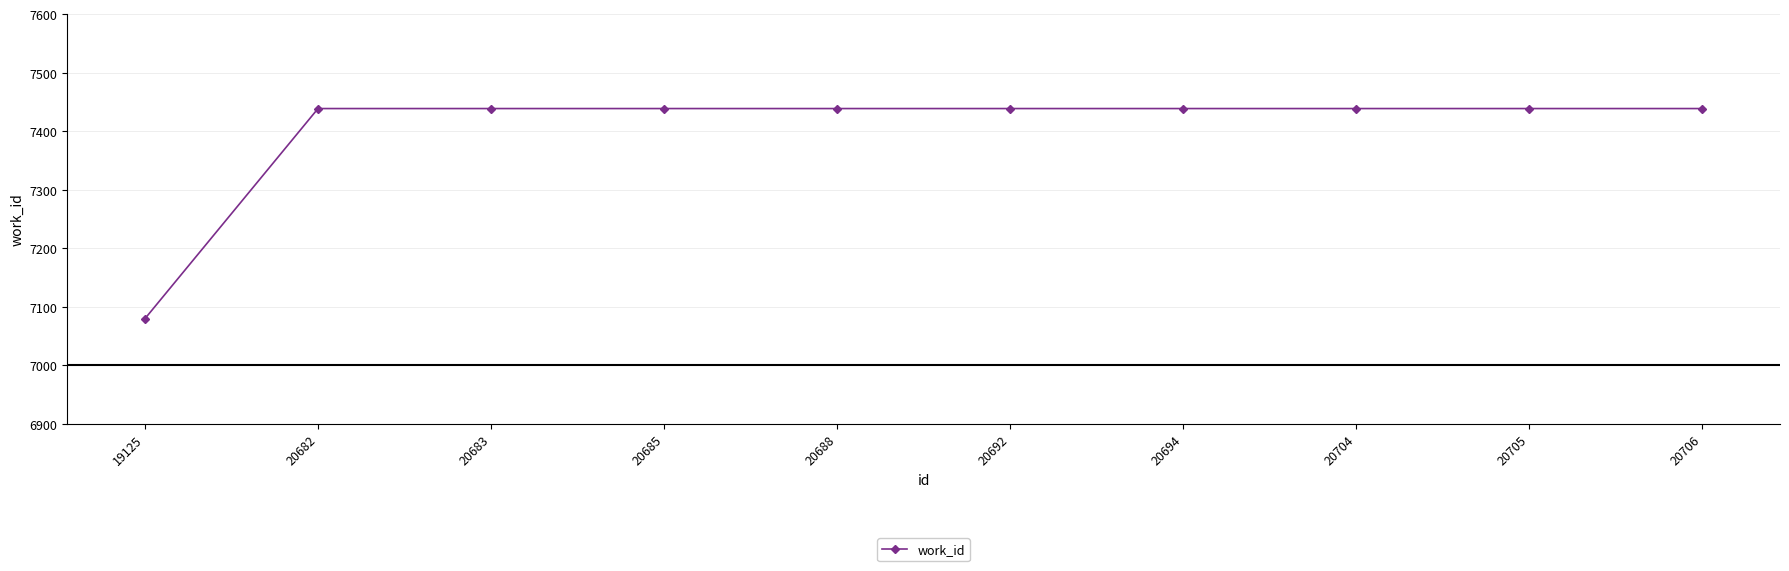

Reading left to right, what are all the values shown in this chart?

7080	7439	7439	7439	7439	7439	7439	7439	7439	7439